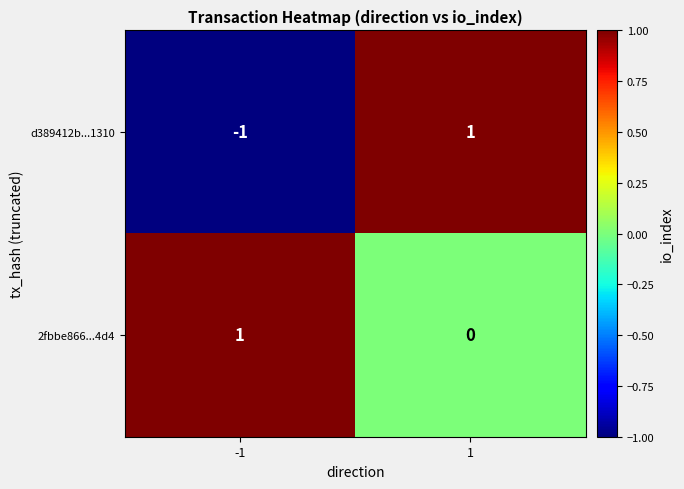

True or false: 2fbbe866...4d4 has a value of 1 at -1.

True